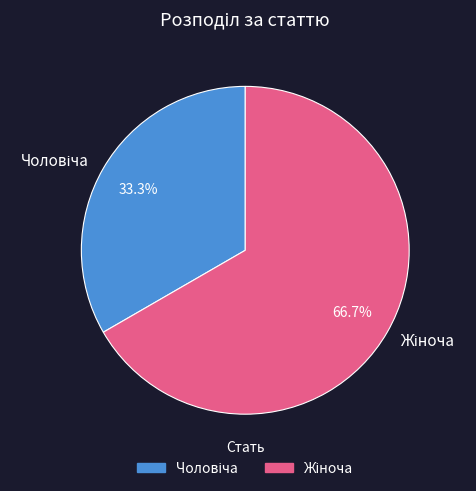

How many segments does this pie chart have?

2